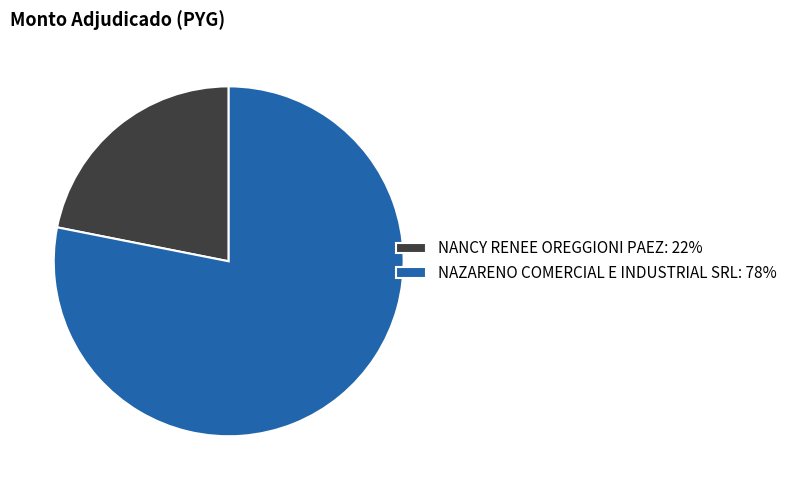

Between NANCY RENEE OREGGIONI PAEZ and NAZARENO COMERCIAL E INDUSTRIAL SRL, which is larger?

NAZARENO COMERCIAL E INDUSTRIAL SRL